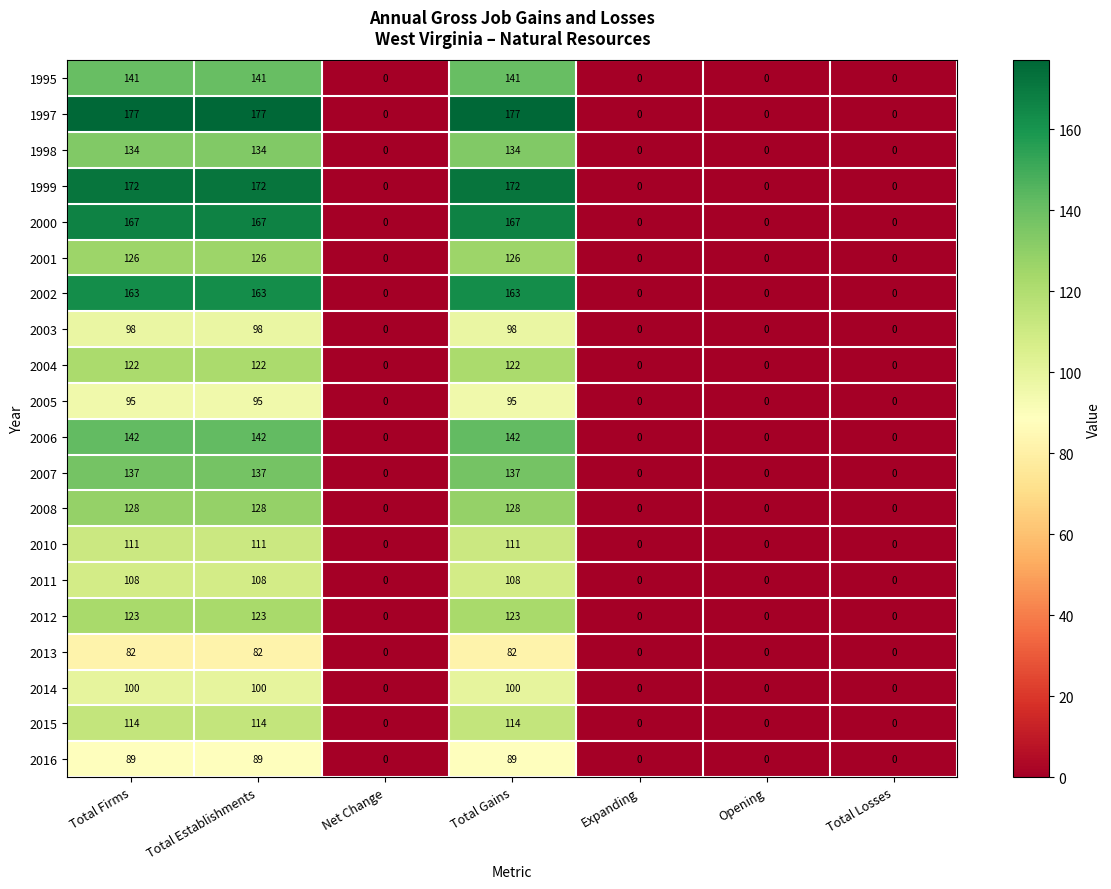

What is the highest value of the 2013 series?

82